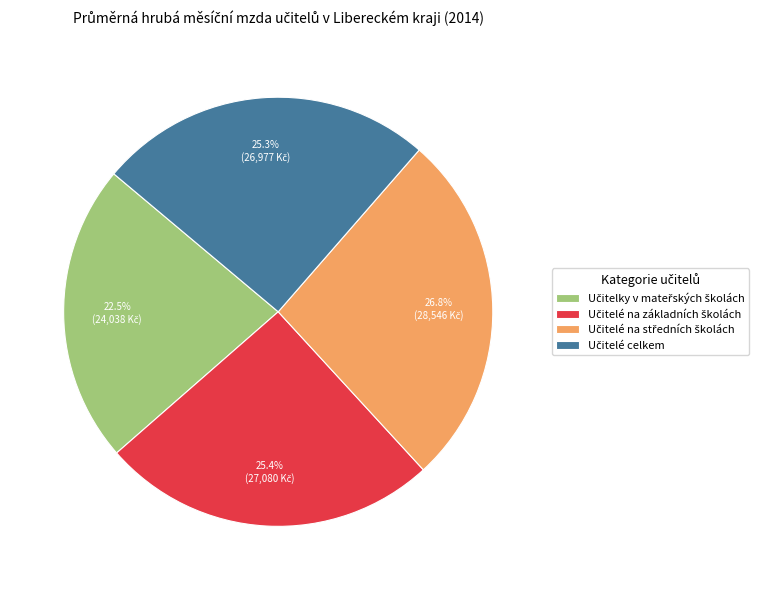

Does any single category account for the majority?

No